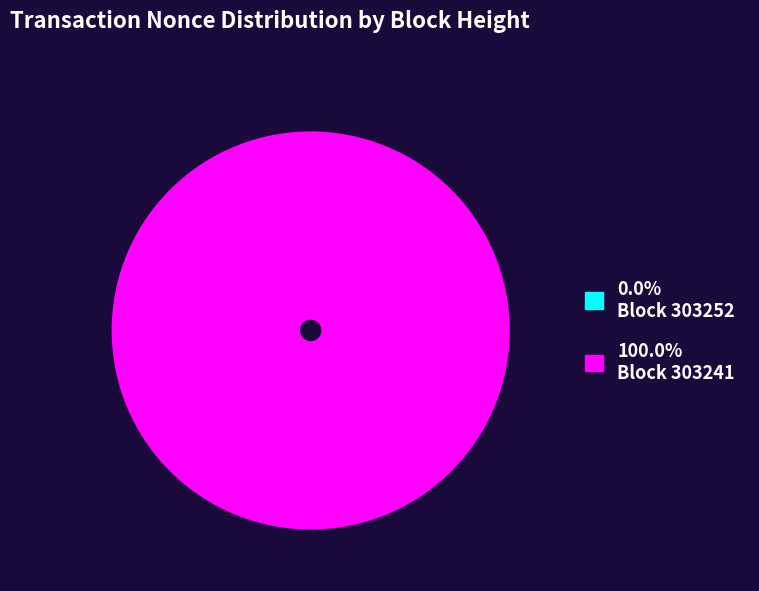

To the nearest percent, what portion does 303241 represent?

100%